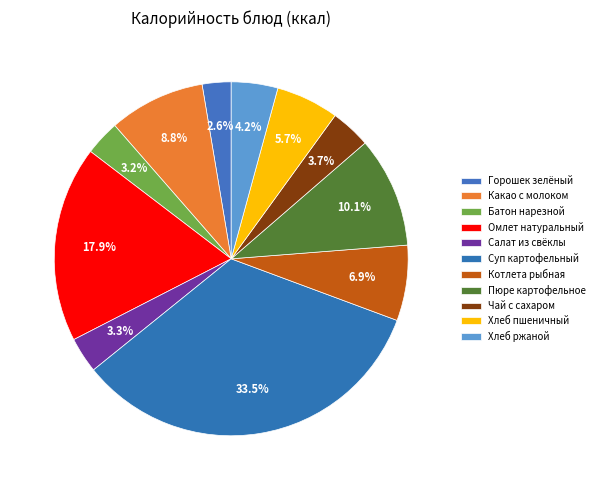

How many segments does this pie chart have?

11